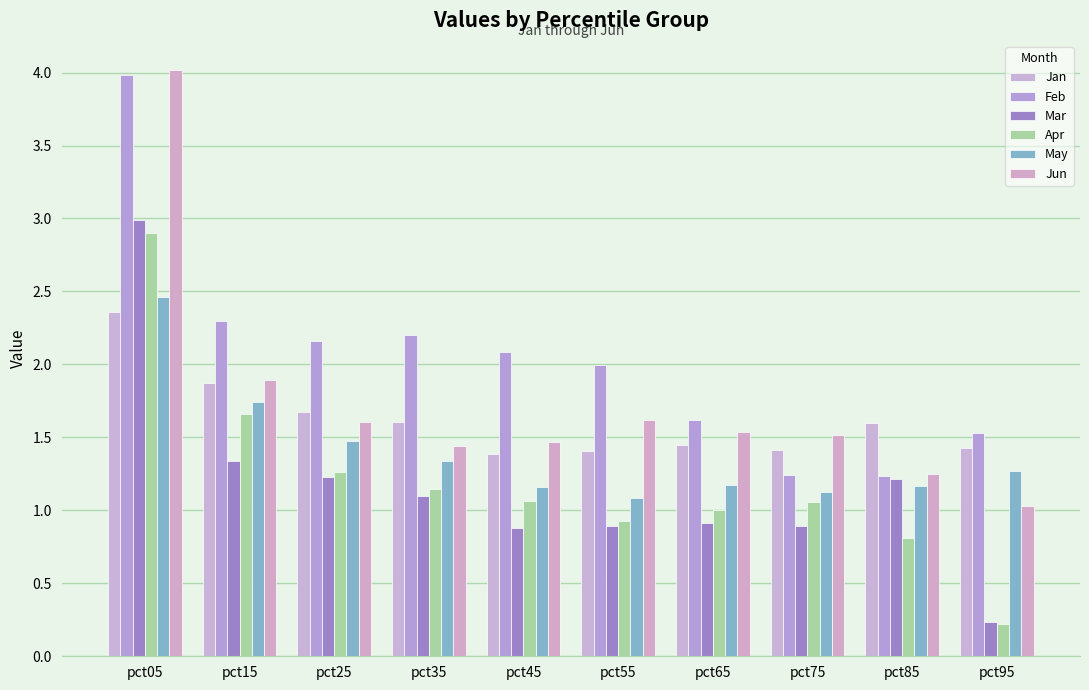

What are all the series names shown in the legend?

Jan, Feb, Mar, Apr, May, Jun